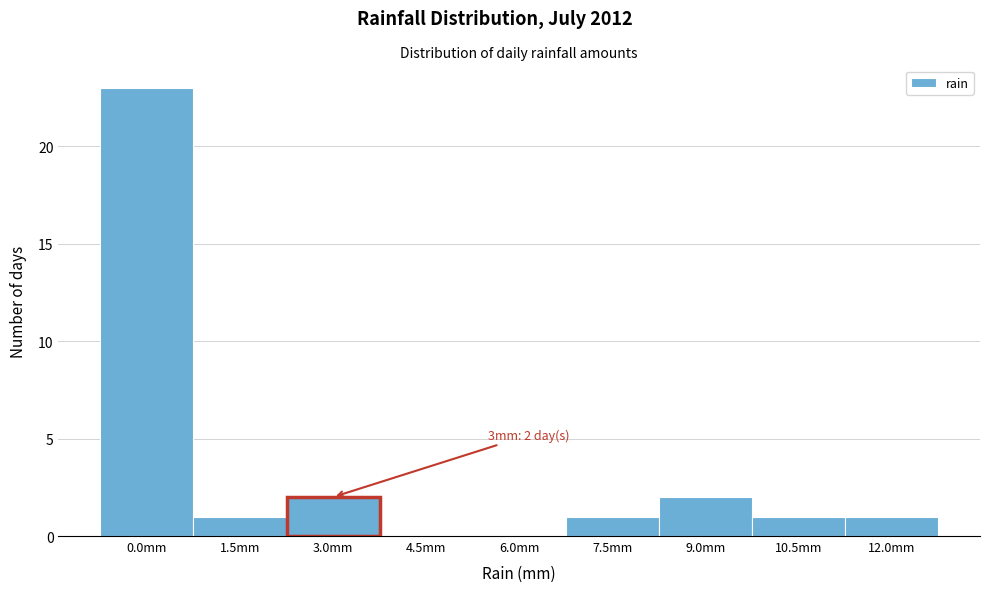

Reading right to left, extract all data points from this chart.

12.0mm=1	10.5mm=1	9.0mm=2	7.5mm=1	6.0mm=0	4.5mm=0	3.0mm=2	1.5mm=1	0.0mm=23